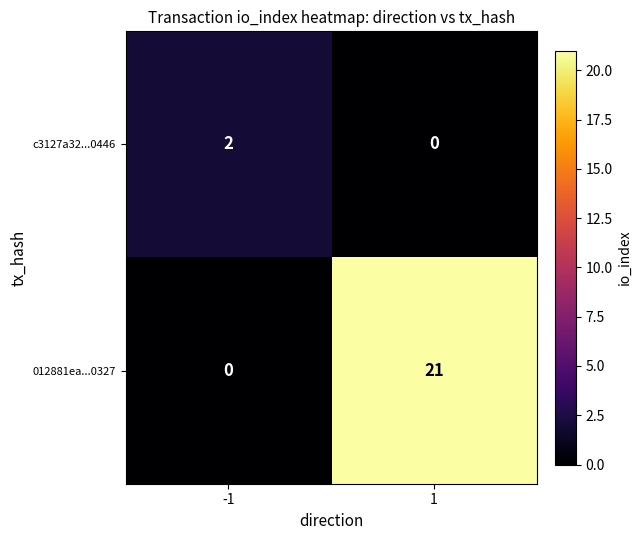

What is the difference between the 012881ea...0327 values at 1 and -1?

21